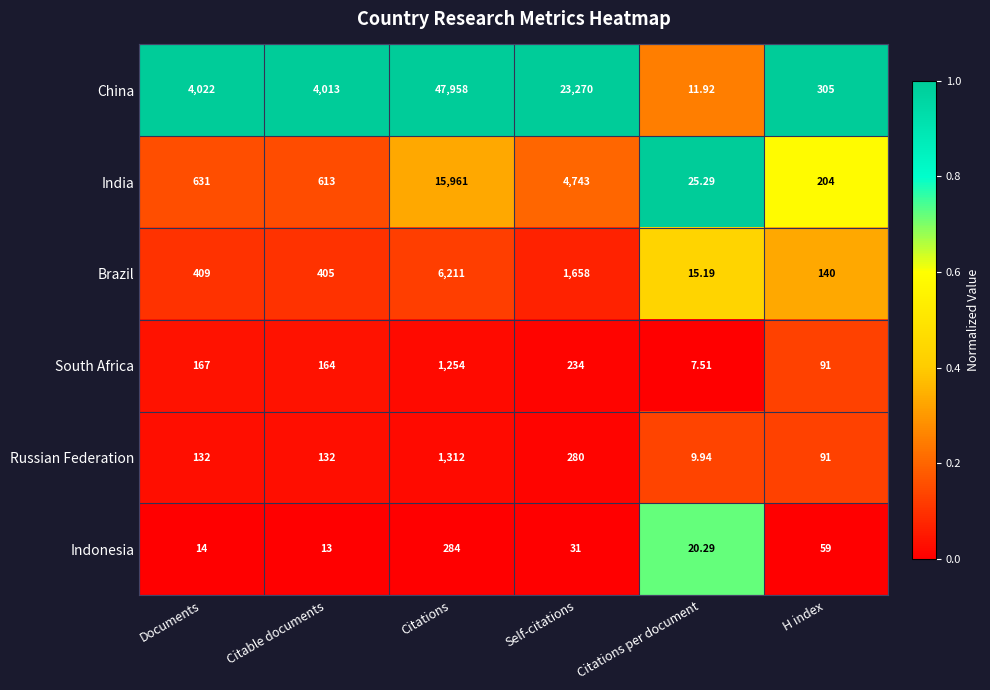

Which series has the largest range (max minus min)?

China